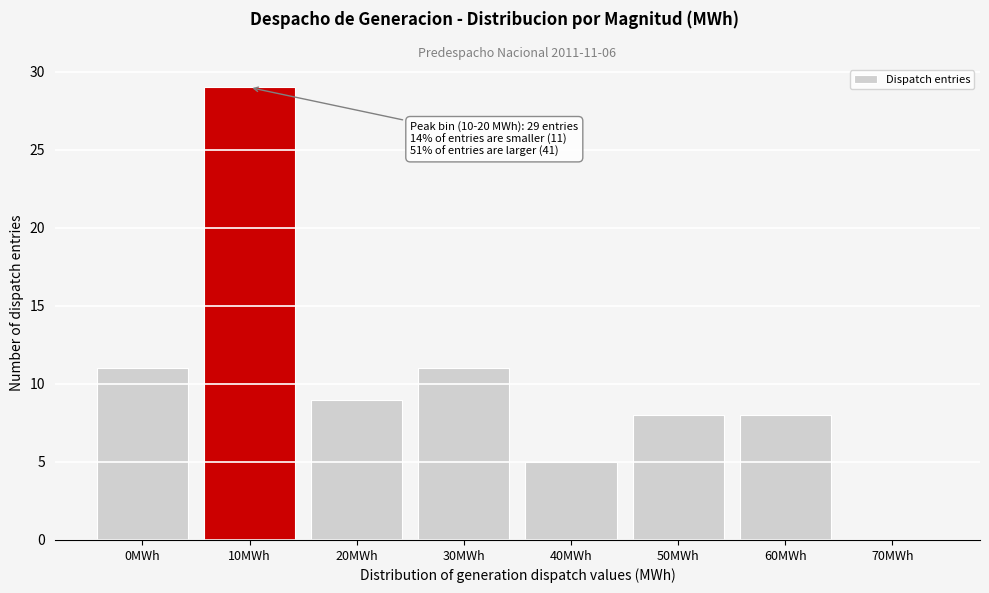

Reading left to right, extract all data points from this chart.

0MWh=11	10MWh=29	20MWh=9	30MWh=11	40MWh=5	50MWh=8	60MWh=8	70MWh=0